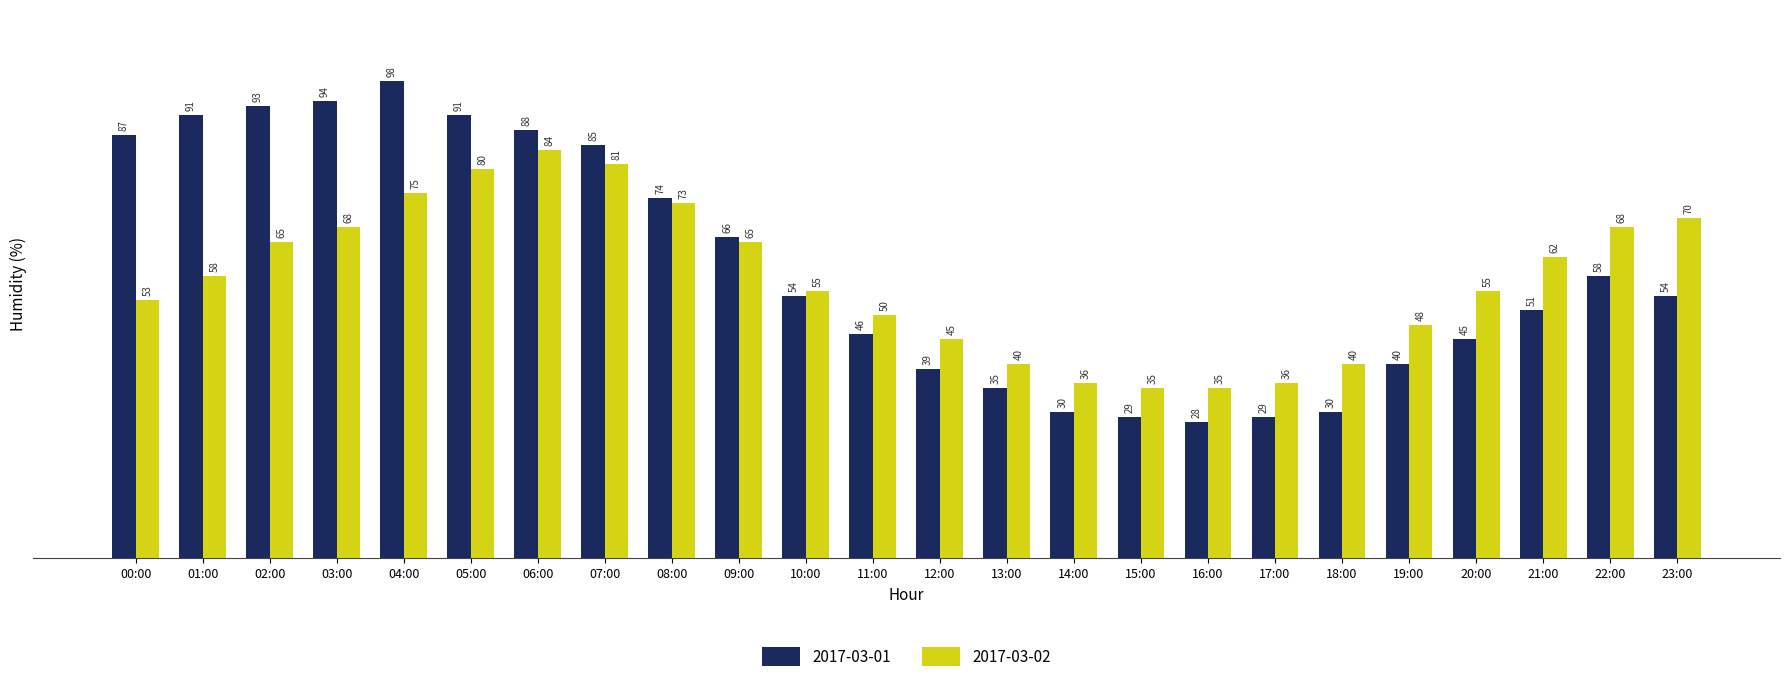

Reading right to left, extract all data points from this chart.

2017-03-01: 23:00=54	22:00=58	21:00=51	20:00=45	19:00=40	18:00=30	17:00=29	16:00=28	15:00=29	14:00=30	13:00=35	12:00=39	11:00=46	10:00=54	09:00=66	08:00=74	07:00=85	06:00=88	05:00=91	04:00=98	03:00=94	02:00=93	01:00=91	00:00=87
2017-03-02: 23:00=70	22:00=68	21:00=62	20:00=55	19:00=48	18:00=40	17:00=36	16:00=35	15:00=35	14:00=36	13:00=40	12:00=45	11:00=50	10:00=55	09:00=65	08:00=73	07:00=81	06:00=84	05:00=80	04:00=75	03:00=68	02:00=65	01:00=58	00:00=53